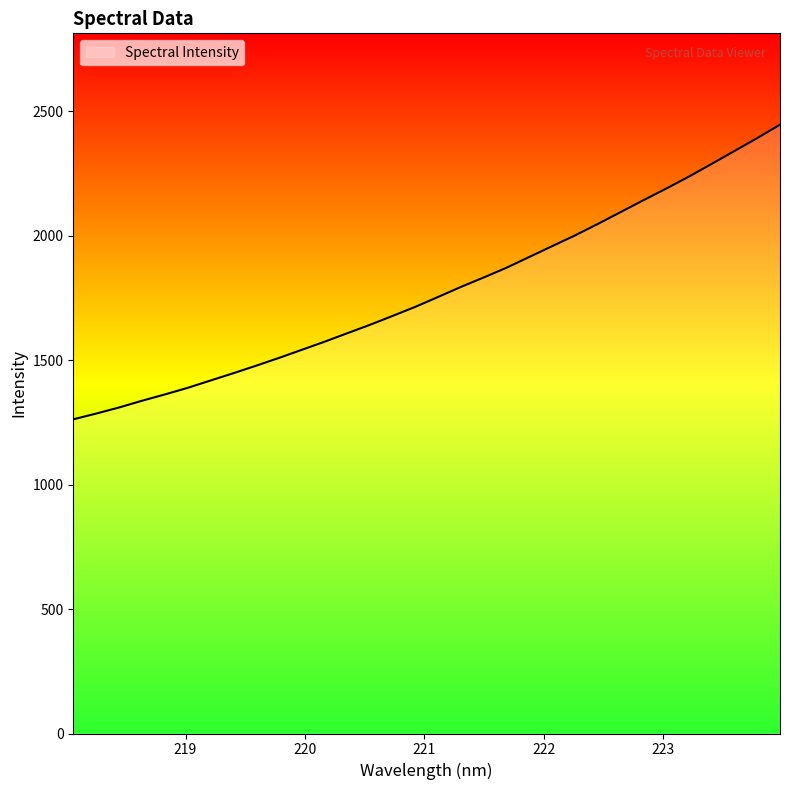

What is the minimum value shown in the chart?

1262.7